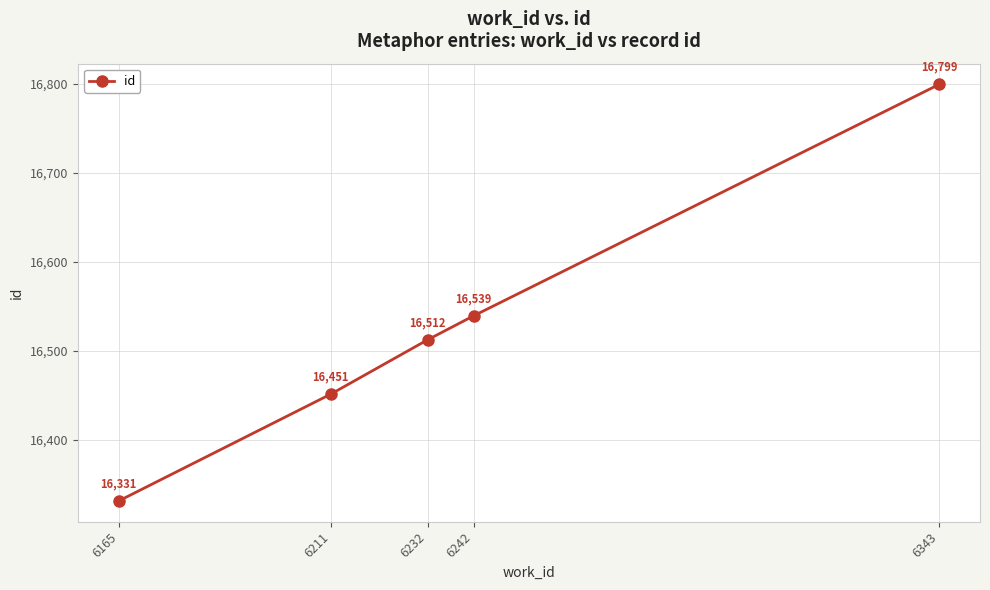

True or false: there are more than 2 points higher than both neighbors.

False